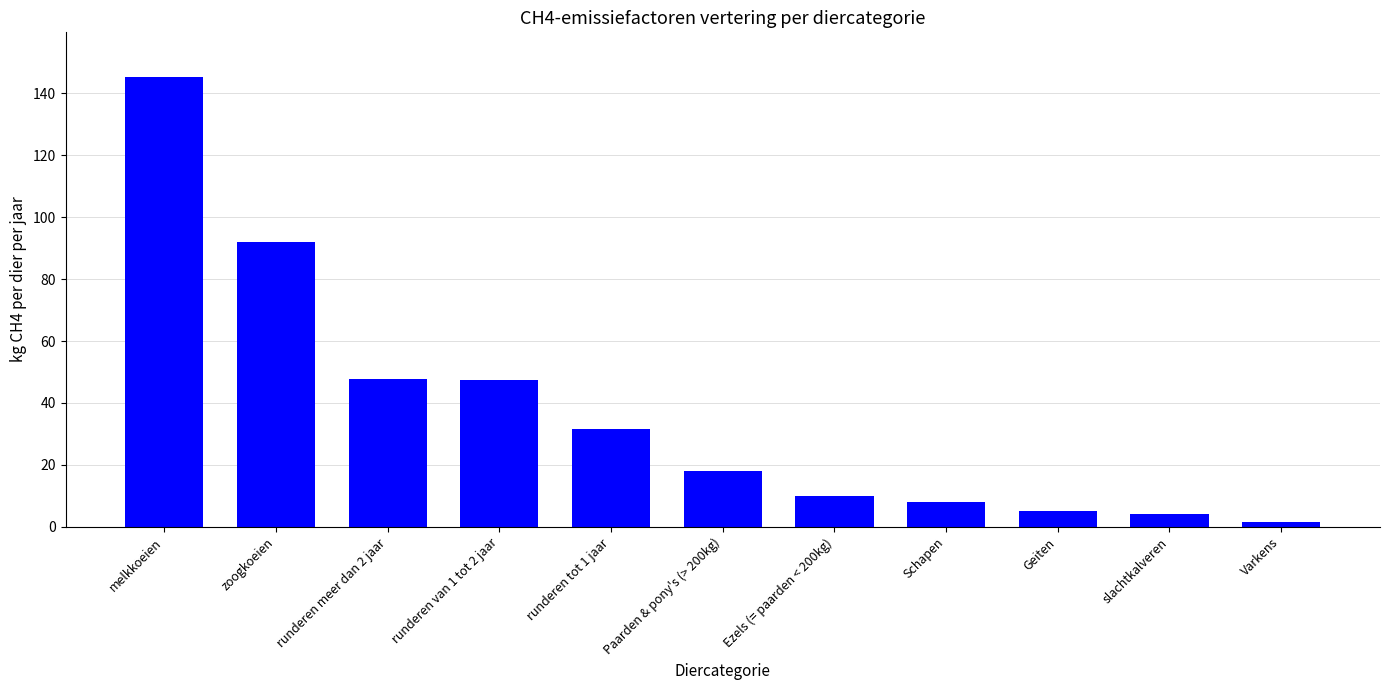

What is the sum of the values at Paarden & pony's (> 200kg) and zoogkoeien?

109.9